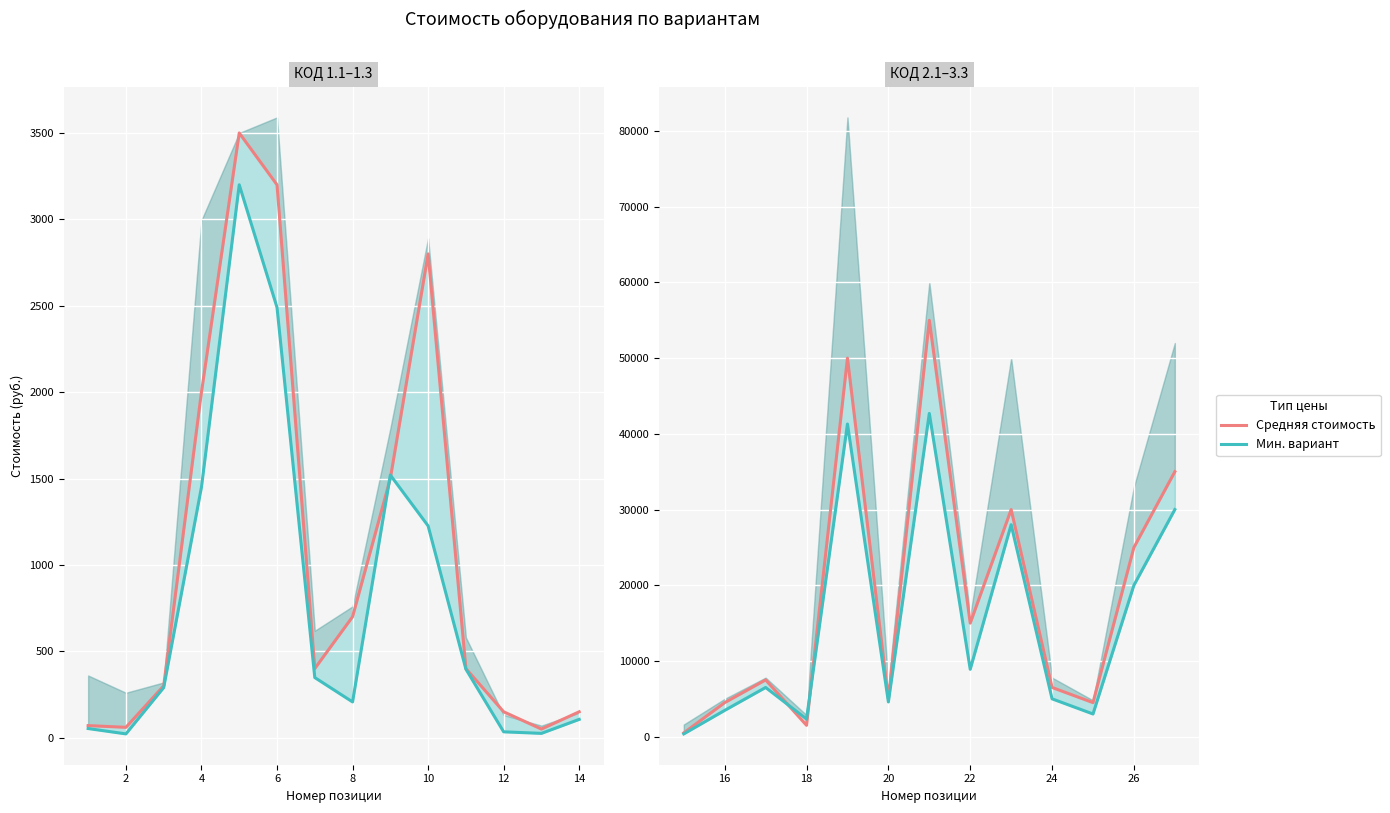

What is the maximum value shown in the chart?

55000